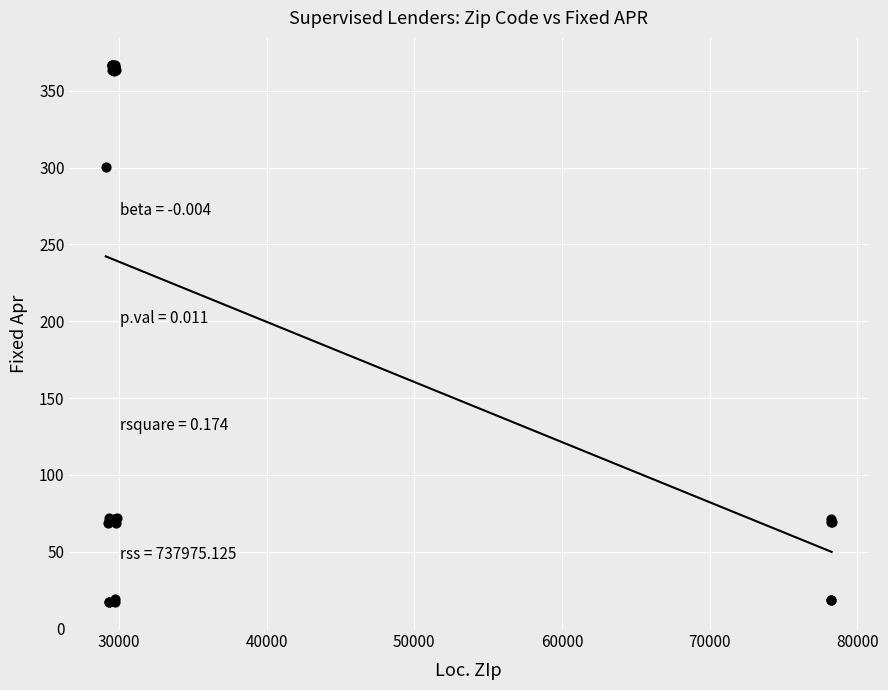

What Y value in the scatter plot is closest to 192?

300.4